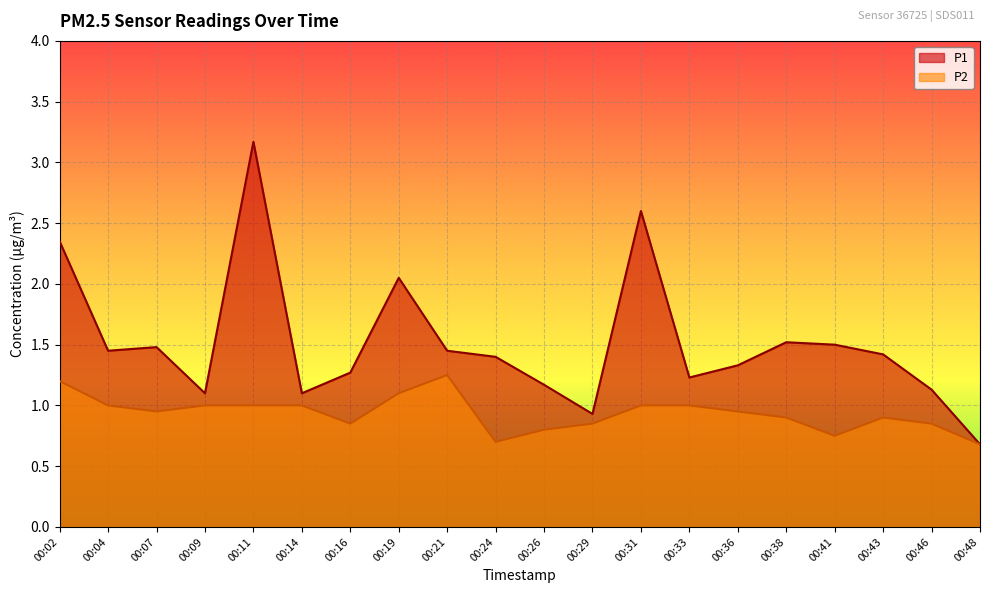

How many lines are shown in the chart?

2